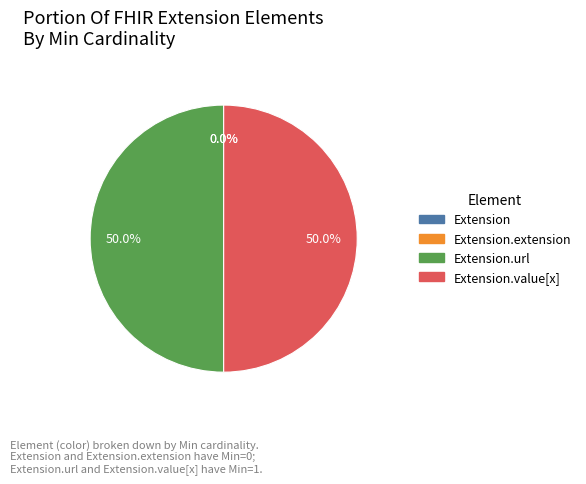

Does Extension account for over 50% of the chart?

No